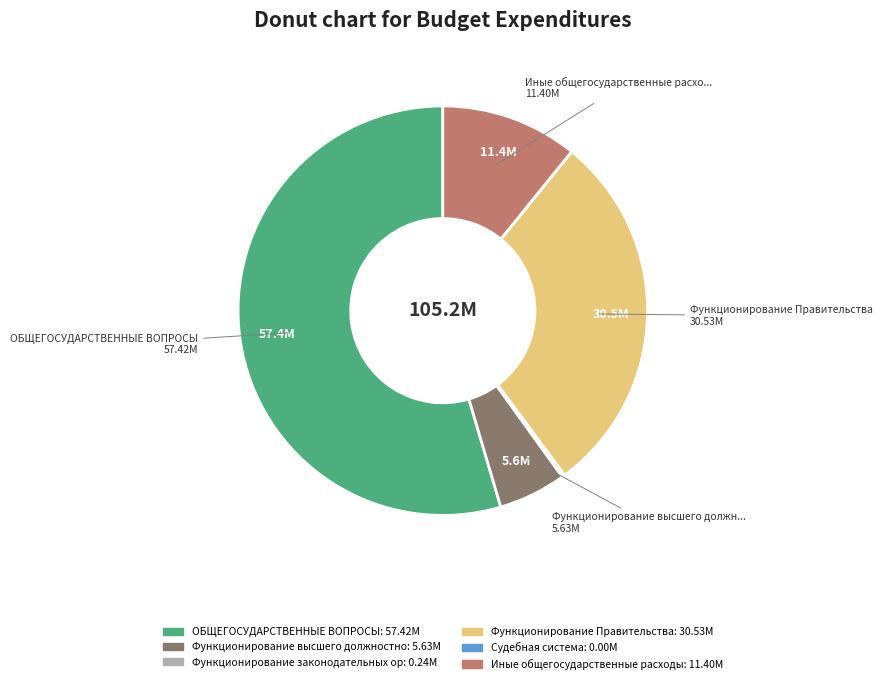

Is there a majority slice in this chart?

Yes